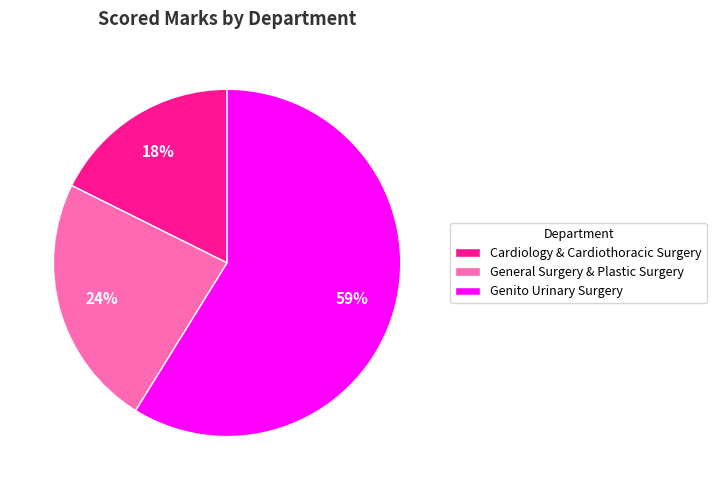

To the nearest percent, what percentage of the pie is General Surgery & Plastic Surgery?

24%